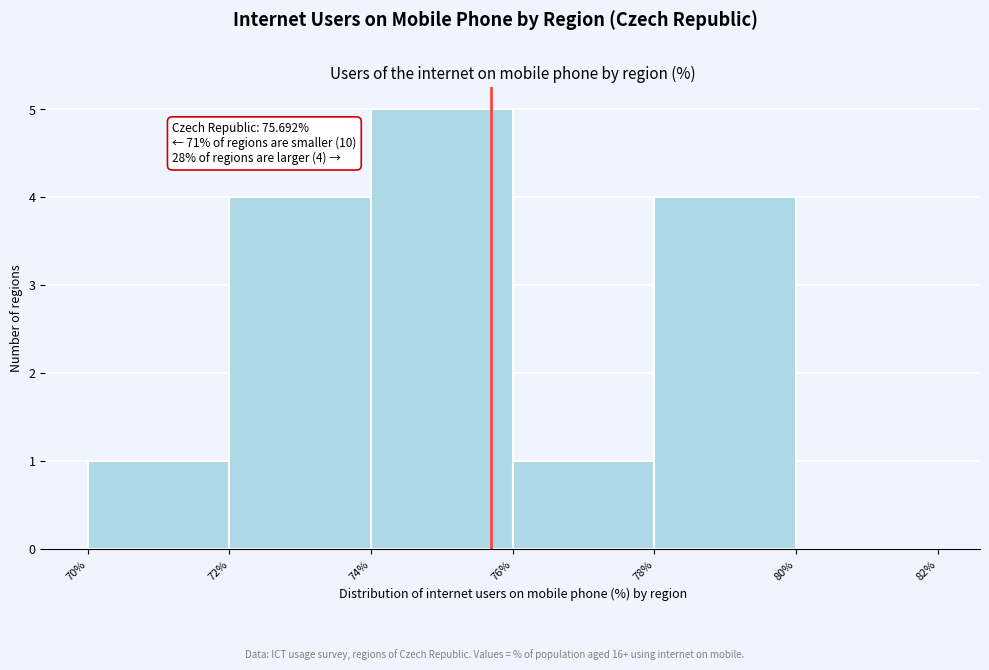

Which range on the x-axis has the tallest bar?

74% to 76%